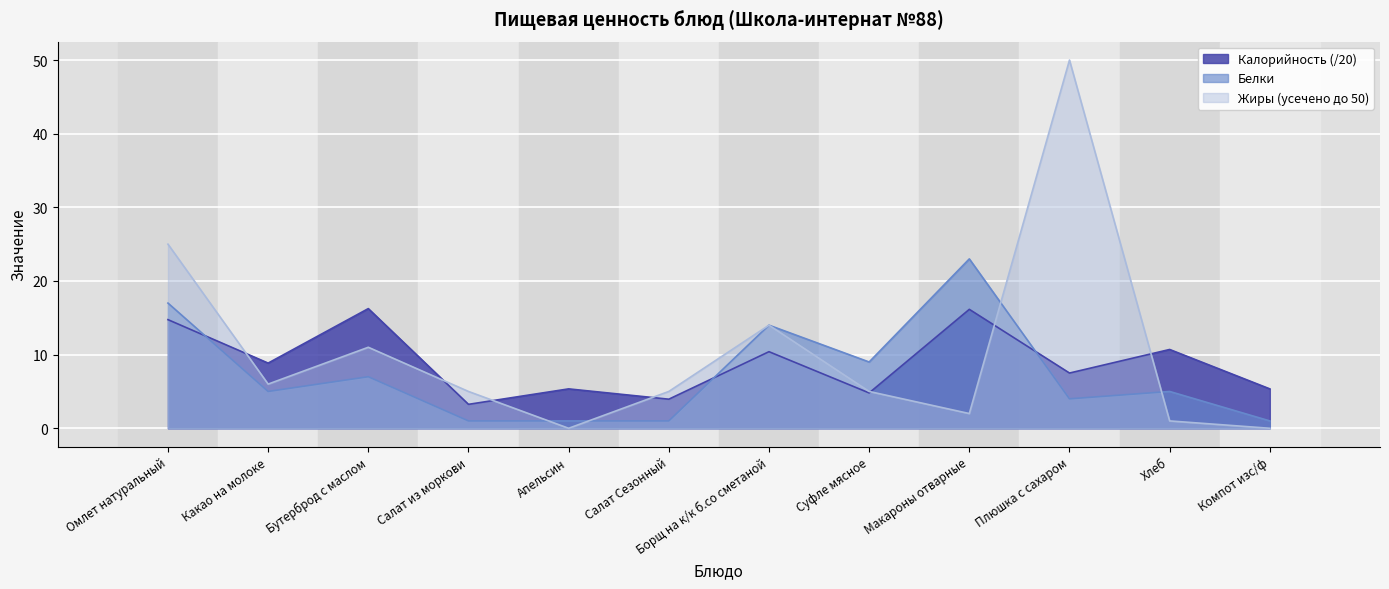

What is the sum of all Калорийность values?

107.3